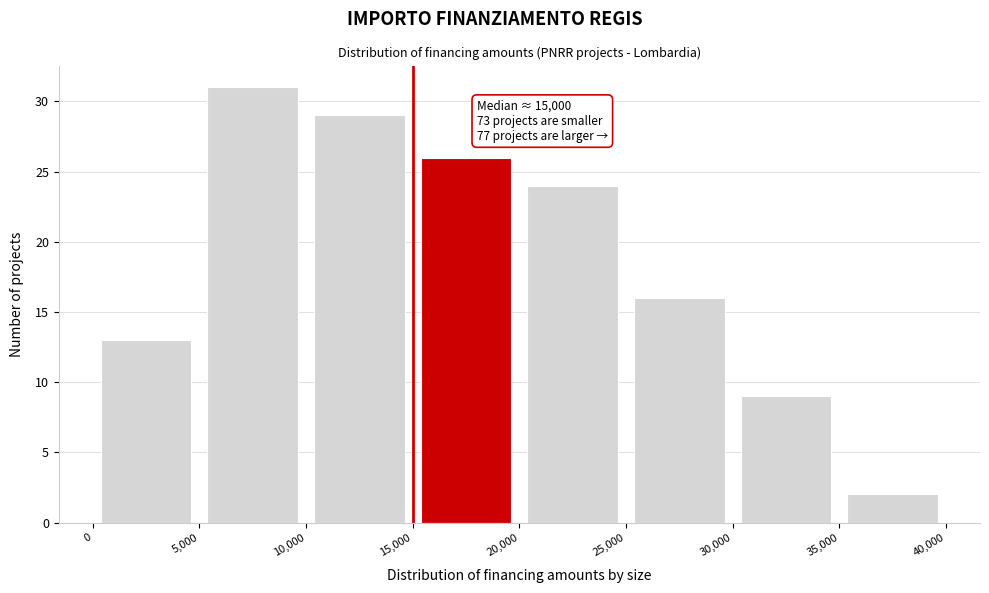

Over which range of the x-axis is the bar tallest?

5,000 to 10,000